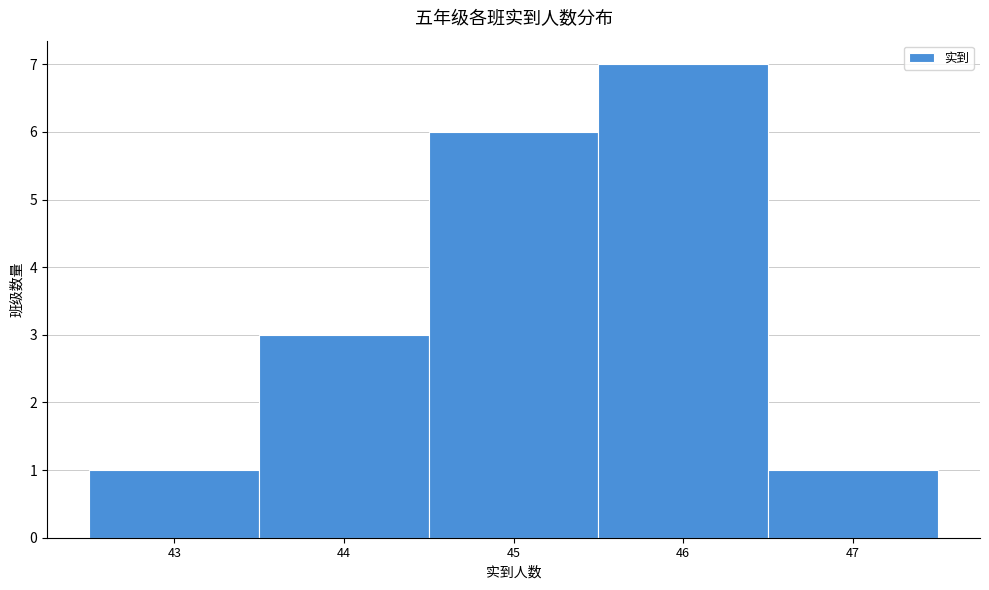

Which range on the x-axis has the tallest bar?

45.5 to 46.5